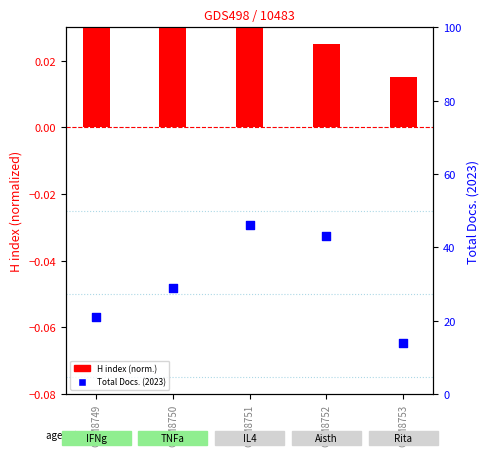

What are all the series names shown in the legend?

H index, Total Docs. (2023)